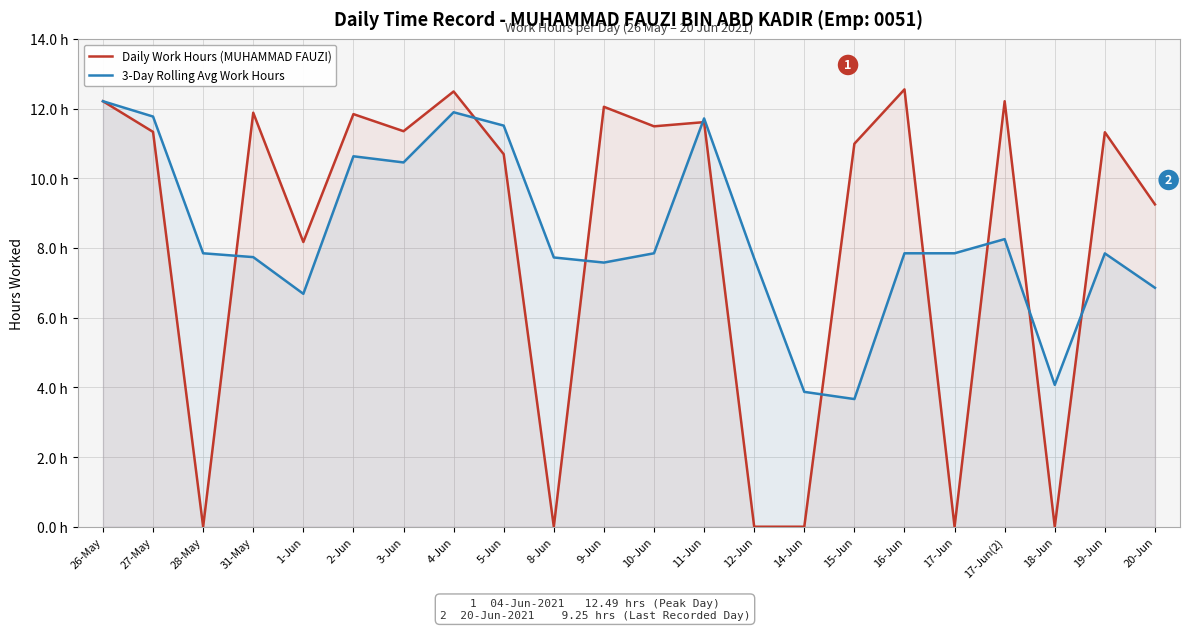

True or false: 3-Day Rolling Avg Work Hours has more than 0 points higher than both neighbors.

True